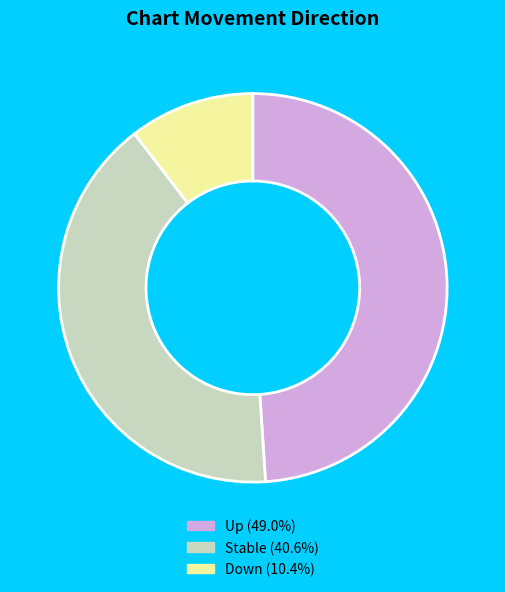

What is the ratio of the value at Up (49.0%) to the value at Stable (40.6%)?

1.2